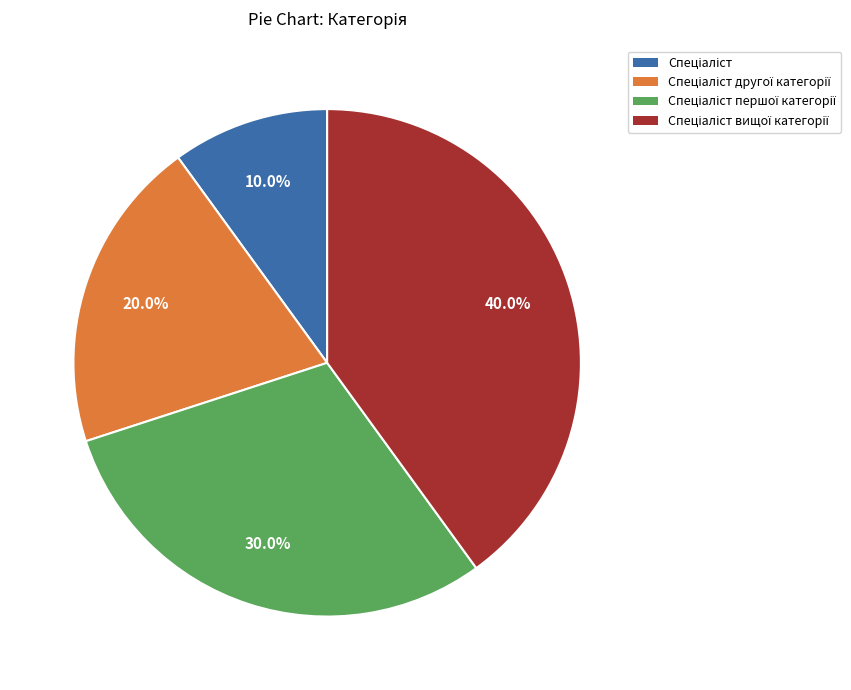

Is there a majority slice in this chart?

No